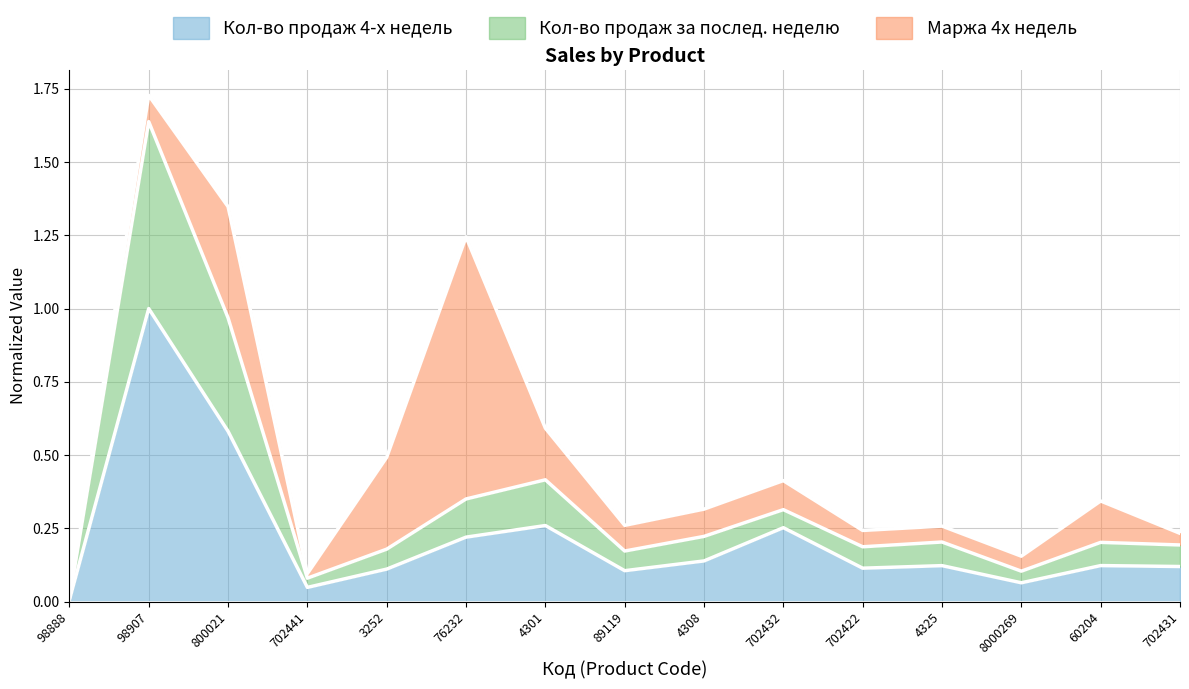

What is the label of the 14th point from the right?

98907